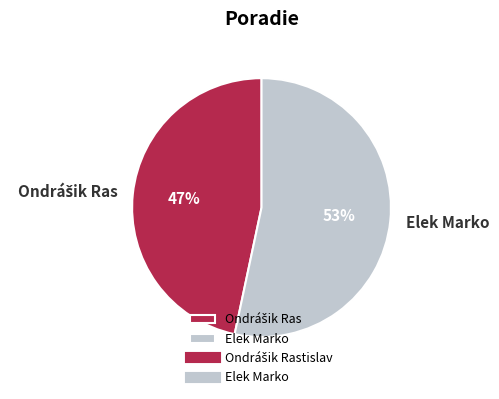

How many segments does this pie chart have?

2